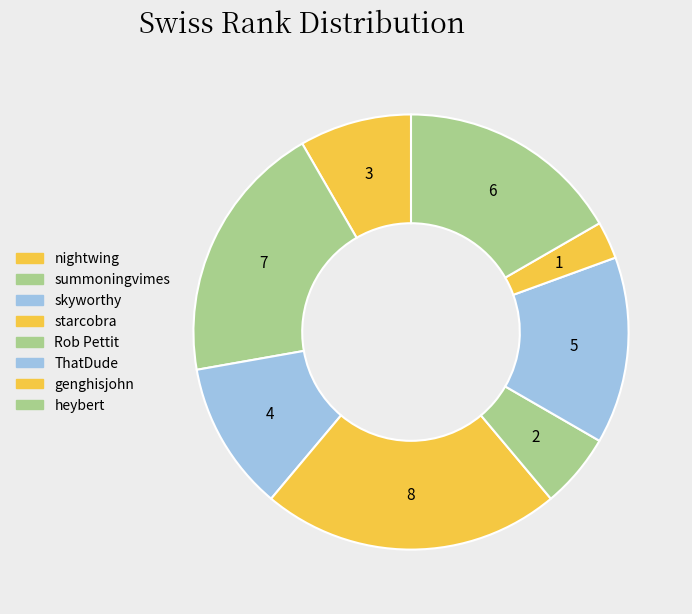

The starcobra slice represents 22% of the pie. True or false?

True